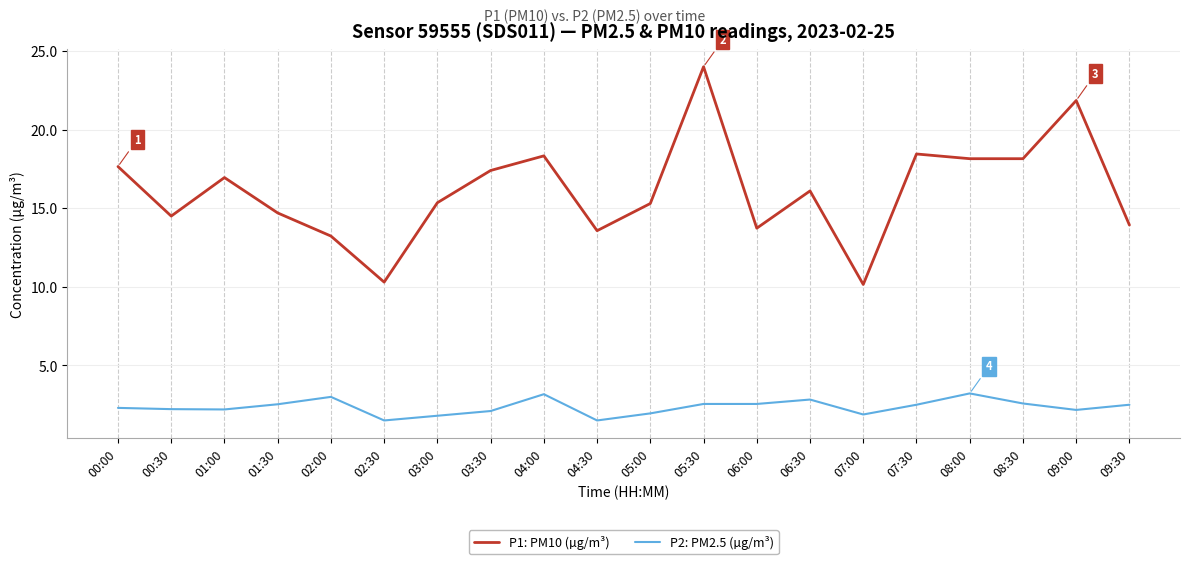

What is the difference between the maximum and second lowest values in the P2: PM2.5 (µg/m³) series?

1.7